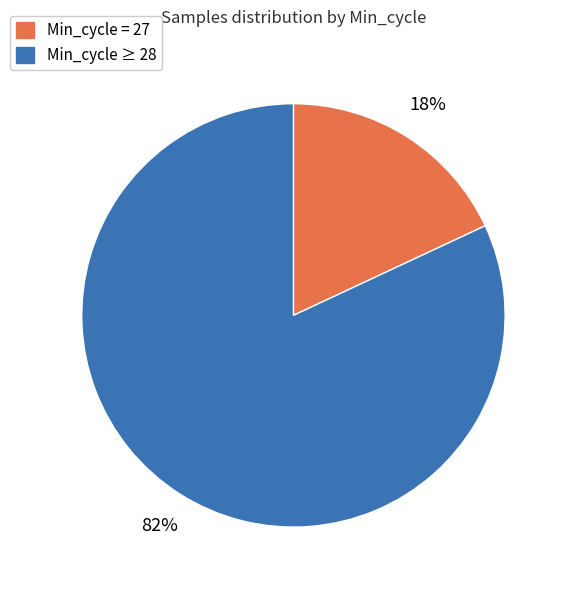

Does any single category account for the majority?

Yes